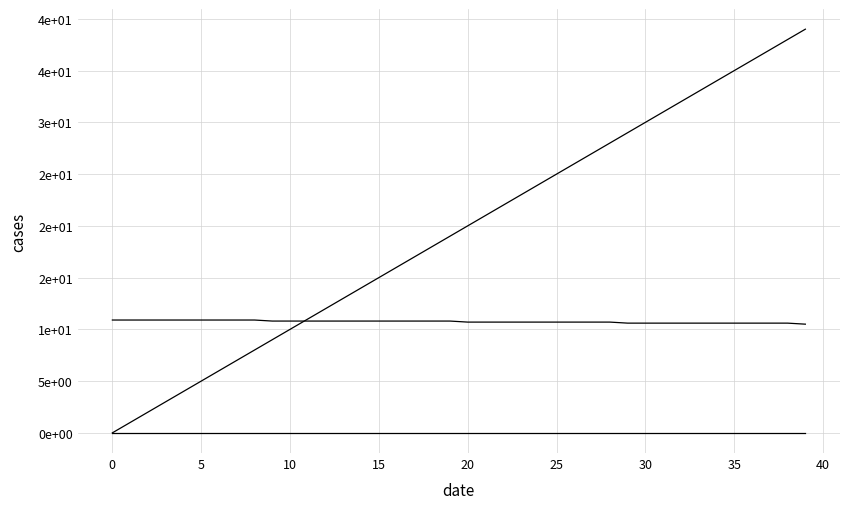

Does the chart display data point markers on the line(s)?

No